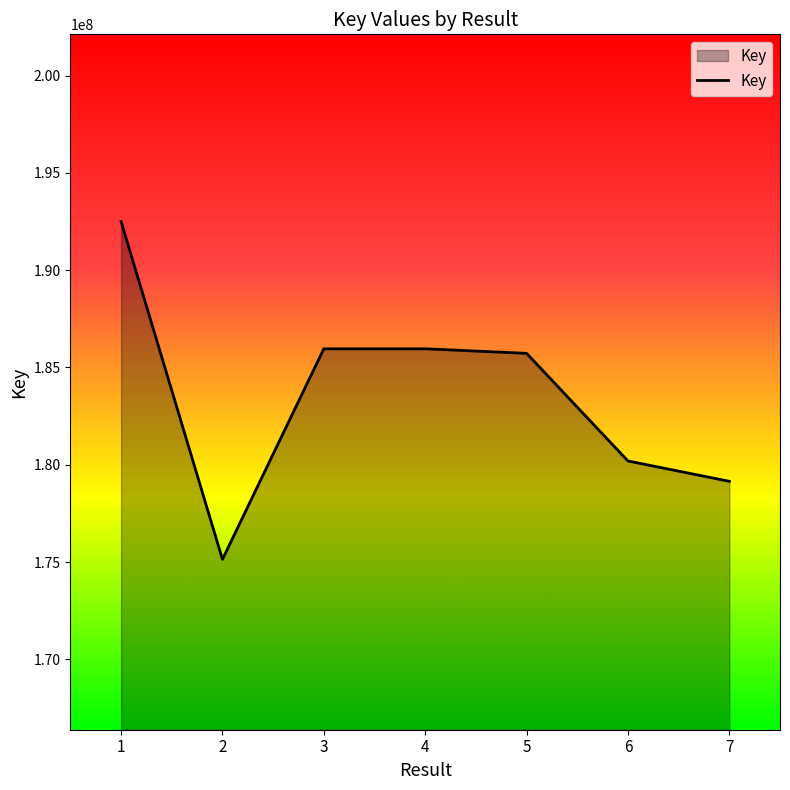

What is the sum of the values at 1 and 5?

378222812